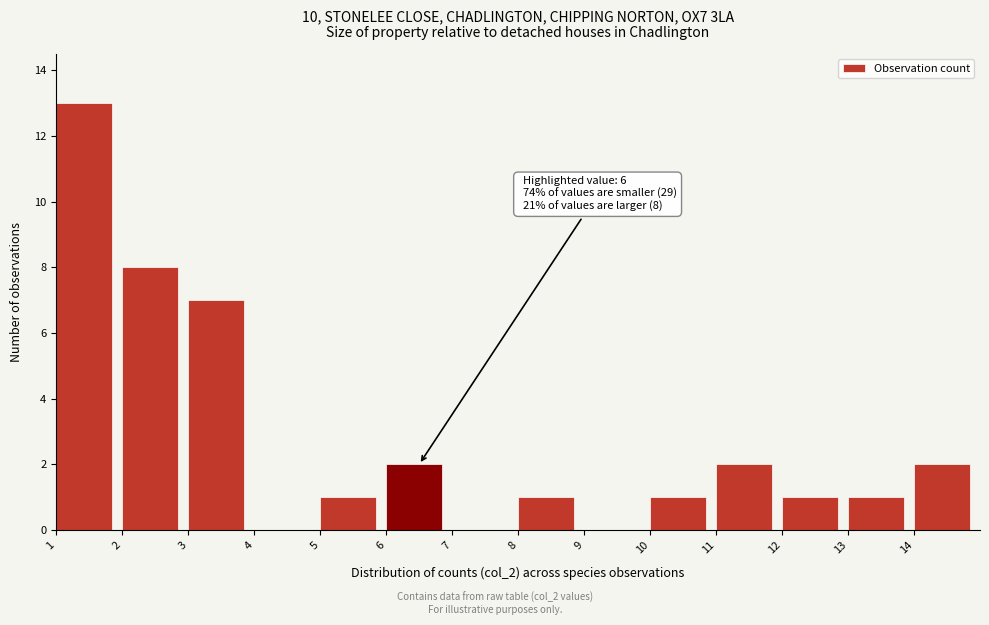

Which range on the x-axis has the tallest bar?

1 to 2